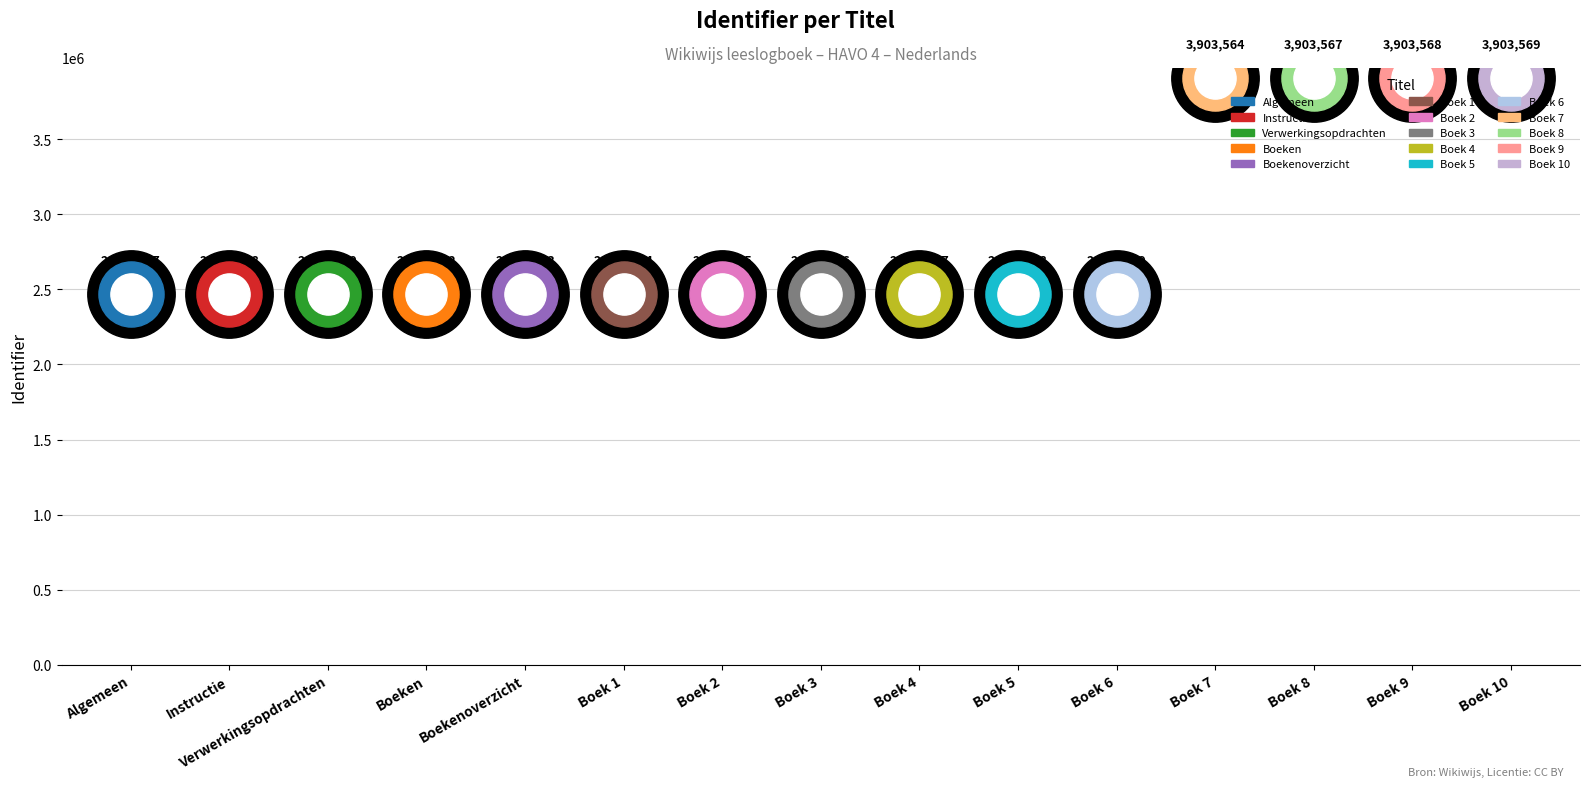

Between Boek 10 and Boek 9, which is larger?

Boek 10